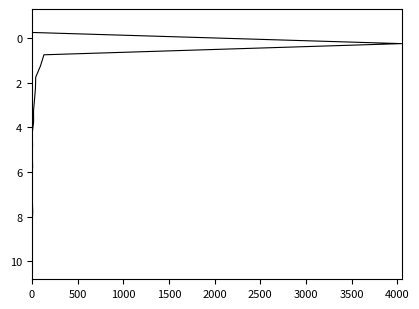

What is the maximum value shown in the chart?

10.2